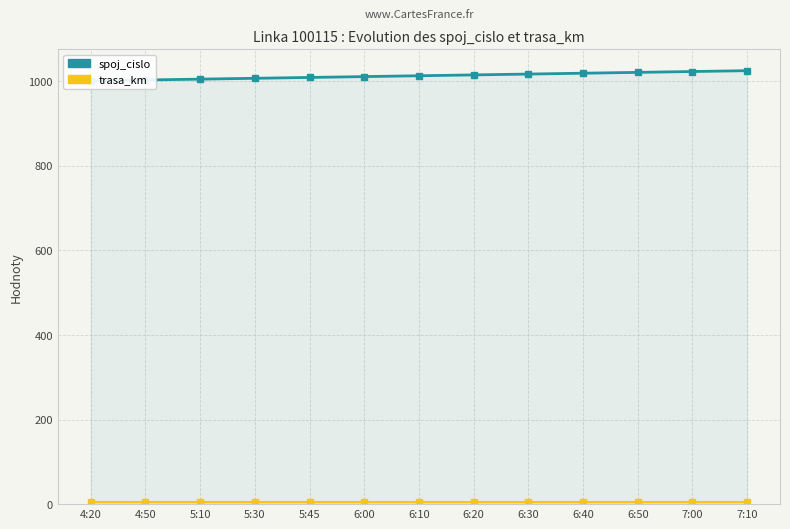

Which series has the widest spread of values?

spoj_cislo